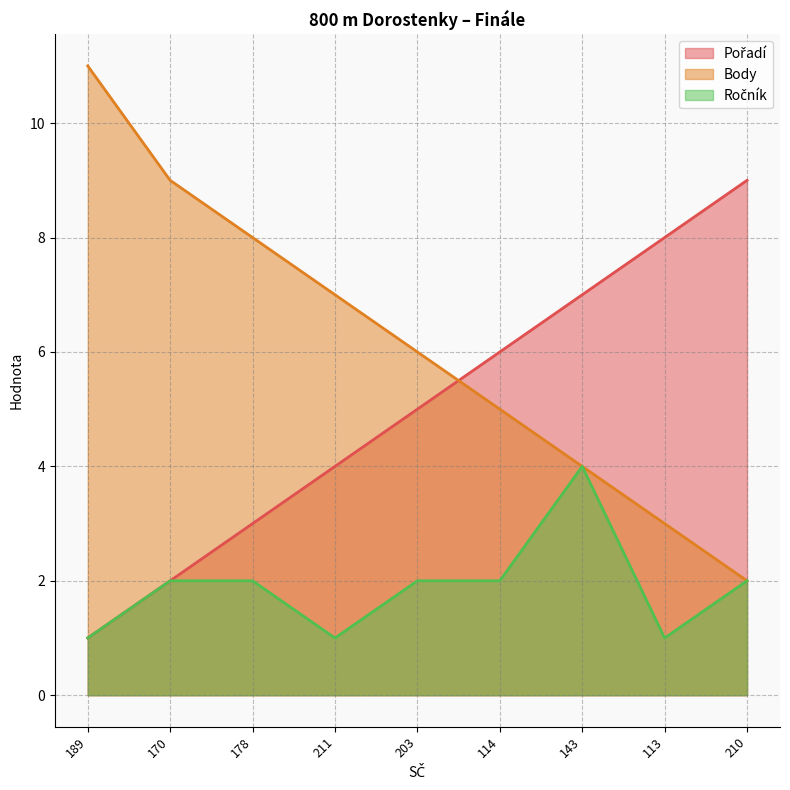

List the labels in order of Body value, smallest first.

210, 113, 143, 114, 203, 211, 178, 170, 189